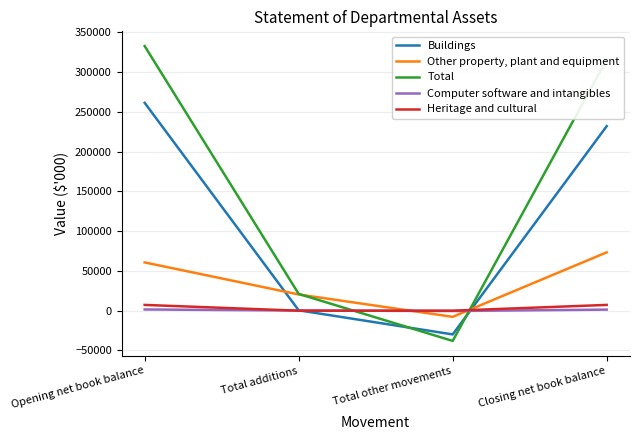

Is the value of Buildings at Closing net book balance greater than the value of Other property, plant and equipment at Total additions?

Yes